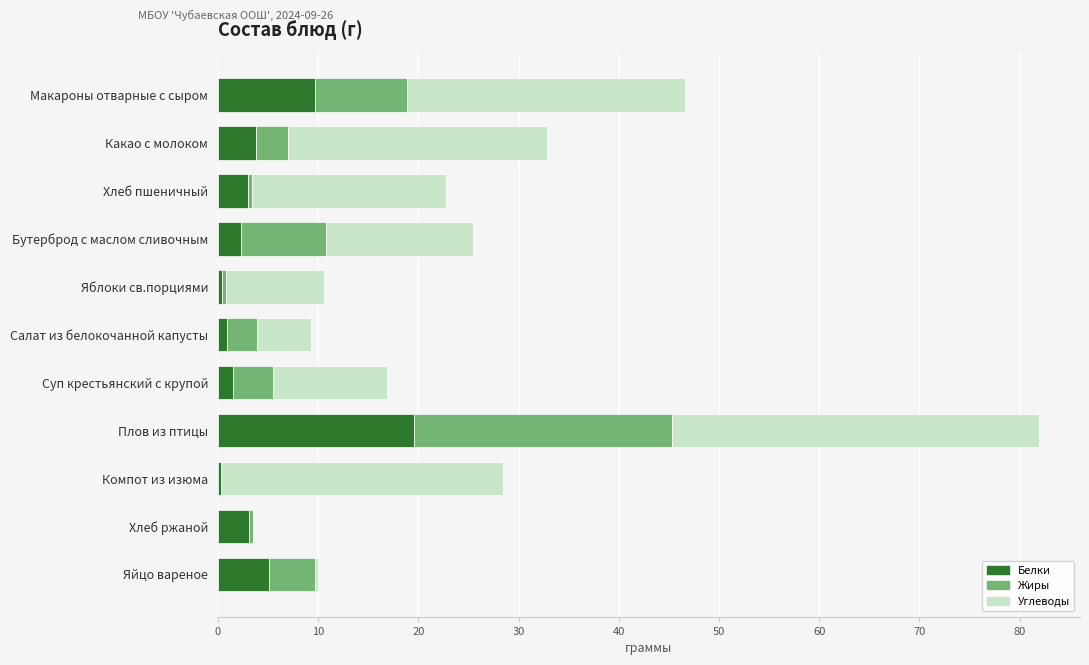

What is the highest value of the Белки series?

19.6